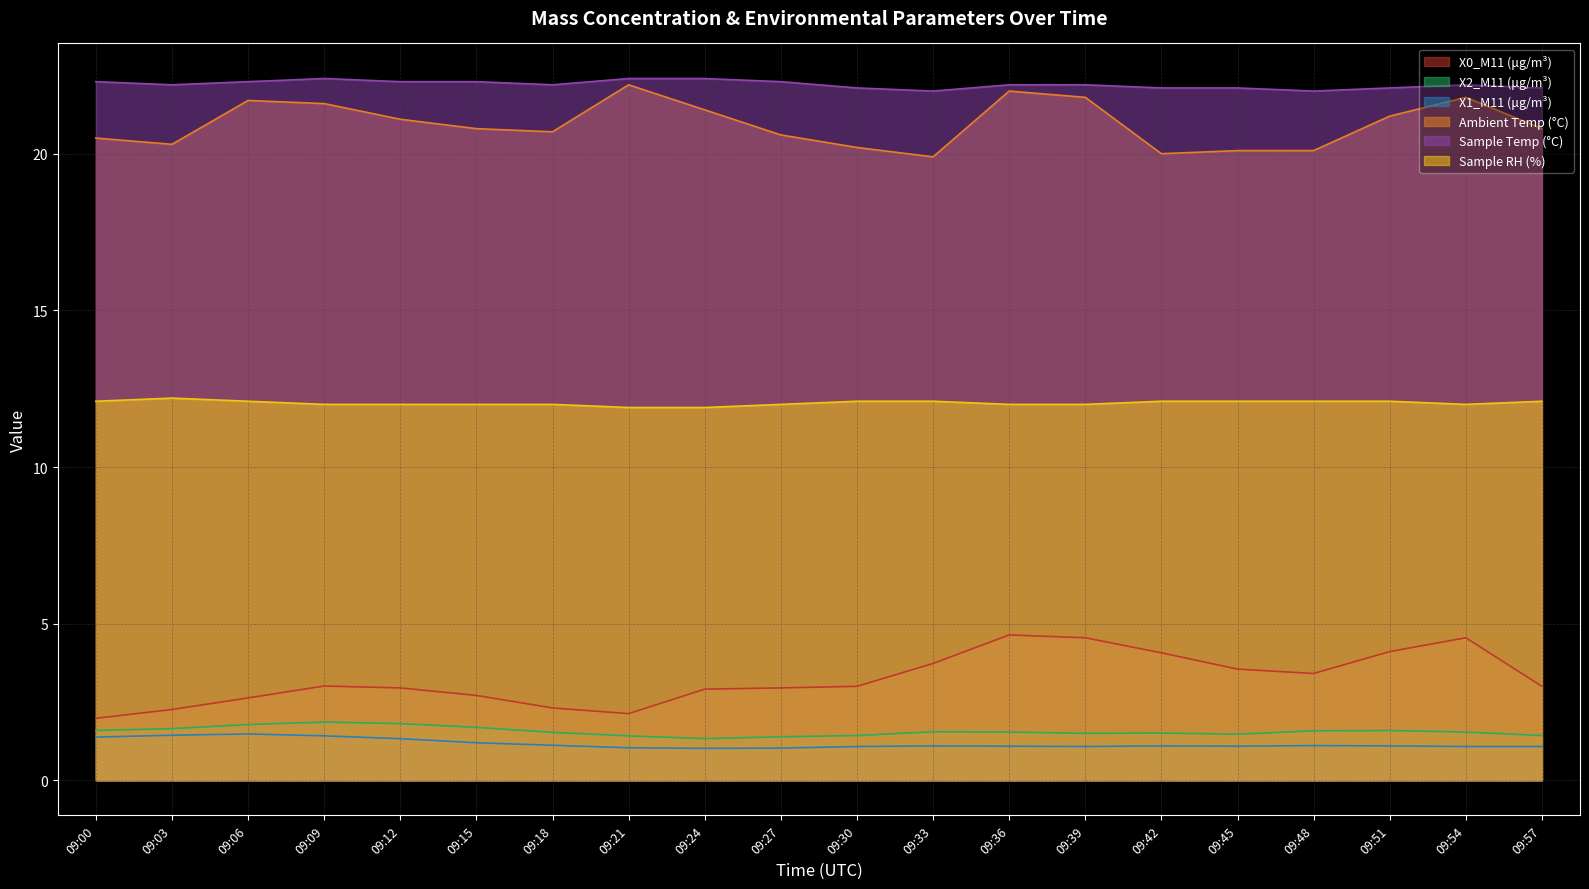

At 09:33, list the series in order from smallest to largest.

X1_M11 (μg/m³), X2_M11 (μg/m³), X0_M11 (μg/m³), Sample RH (%), Ambient Temp (°C), Sample Temp (°C)